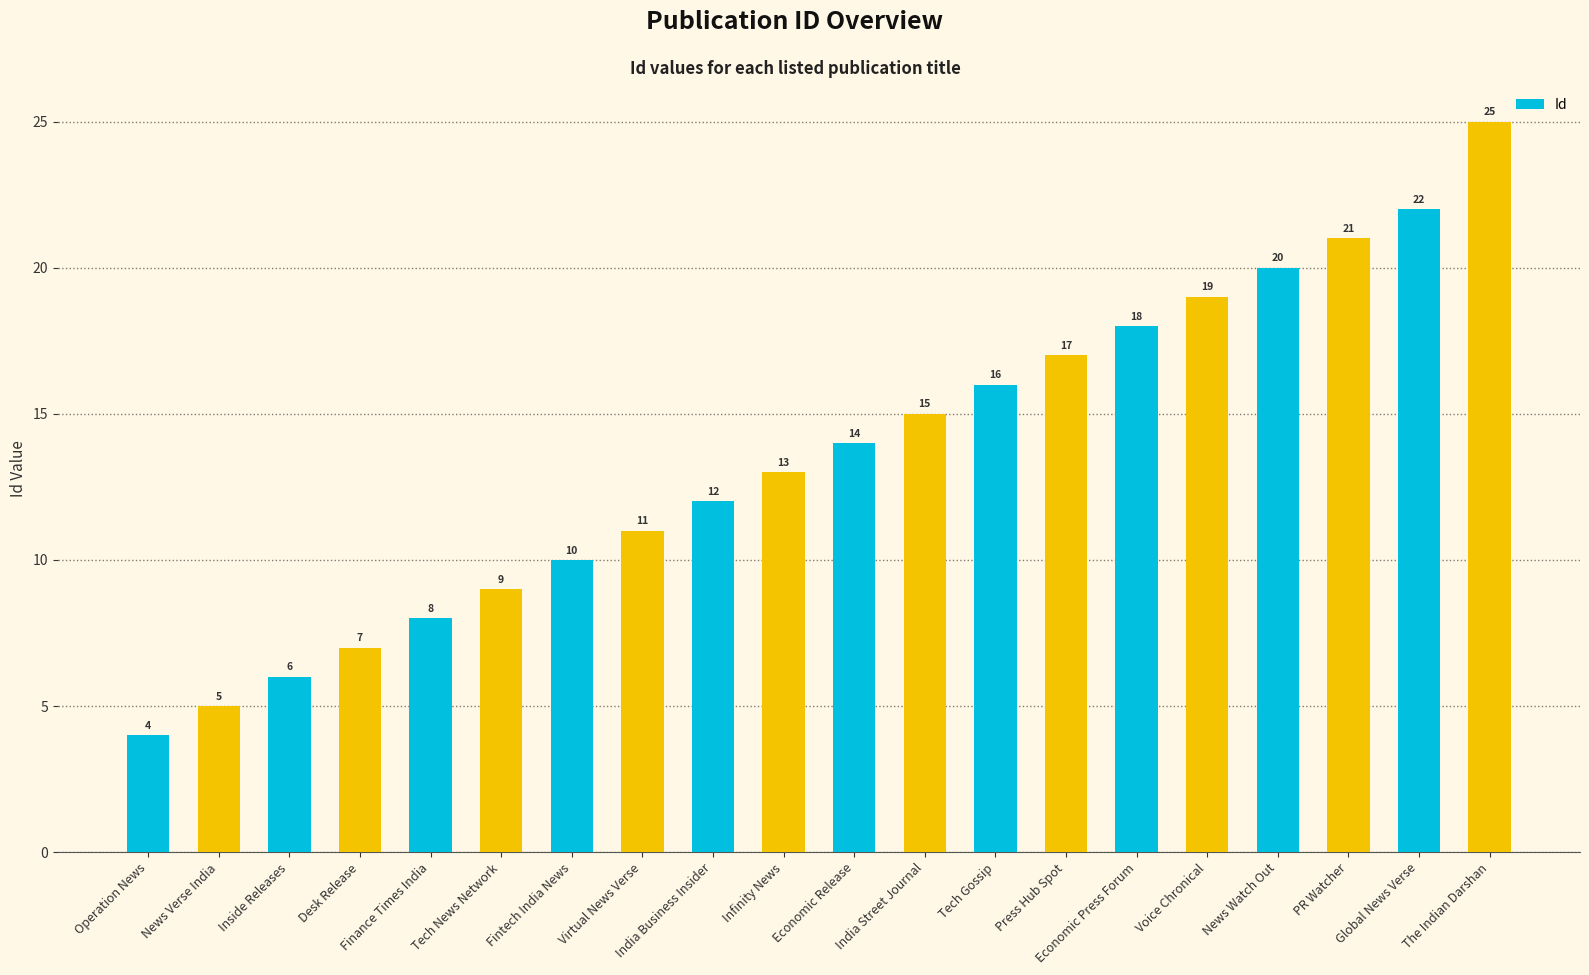

What is the ratio of the value at Tech Gossip to the value at Desk Release?

2.3